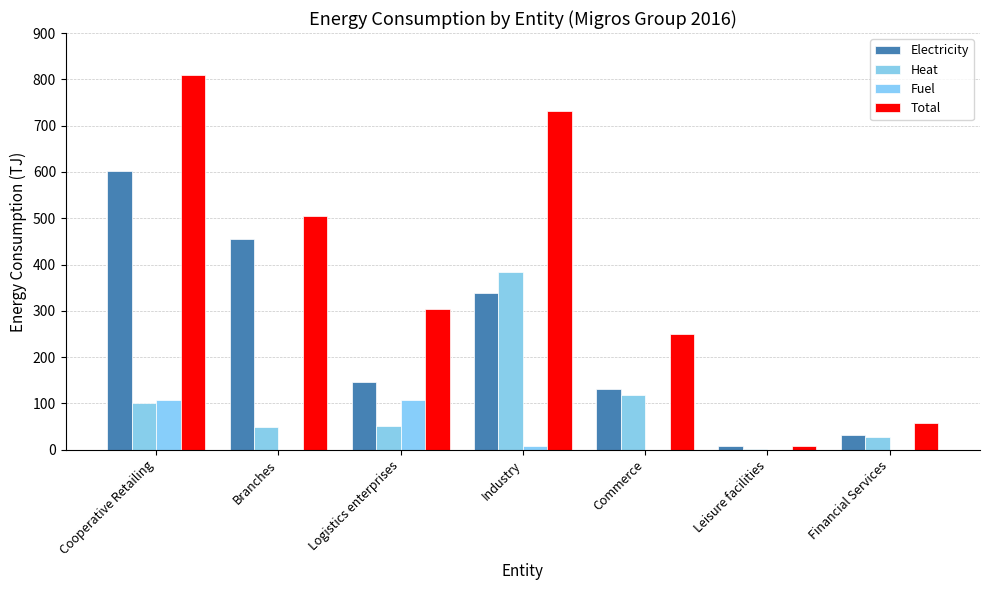

What is the maximum value shown in the chart?

809